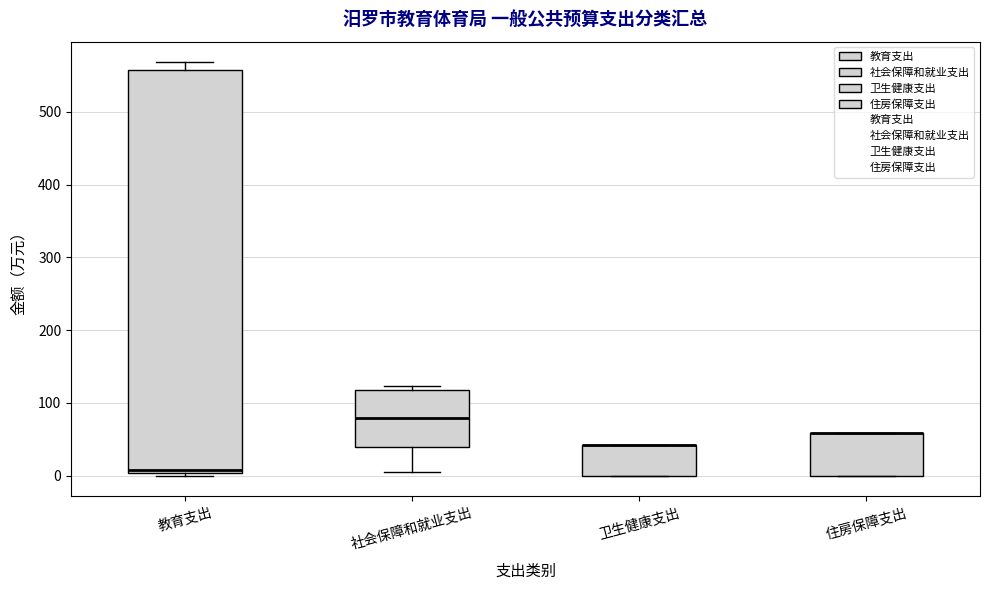

Reading left to right, read every box against the y-axis: the position of its median line, the range the box covers, and the ends of its whiskers. The values are not printed on the chart, so give them approximately, as read against the axis.

教育支出: median 10, box 0 to 560, whiskers 0 (just below the box's lower edge) to 570
社会保障和就业支出: median 80, box 40 to 120, whiskers 0 to 120 (just above the box's upper edge)
卫生健康支出: median 40 (drawn on the box's upper edge), box 0 to 40, whiskers 0 to 40
住房保障支出: median 60 (drawn on the box's upper edge), box 0 to 60, whiskers 0 to 60